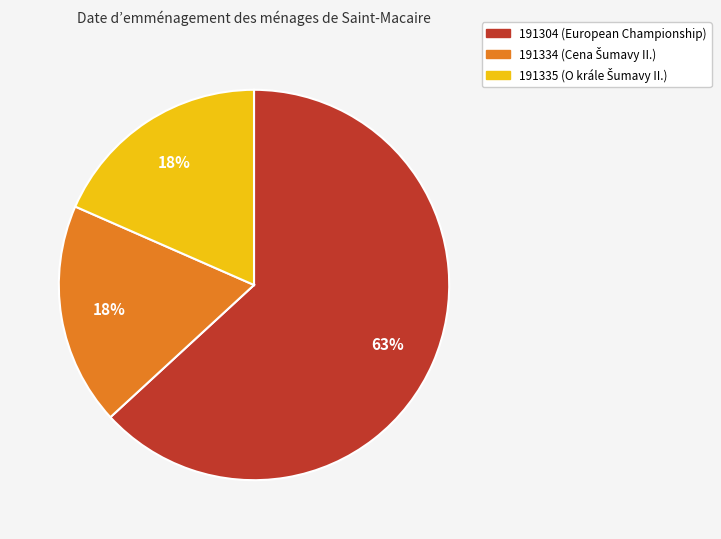

Do 191335 and 191334 together represent more than half of the pie?

No